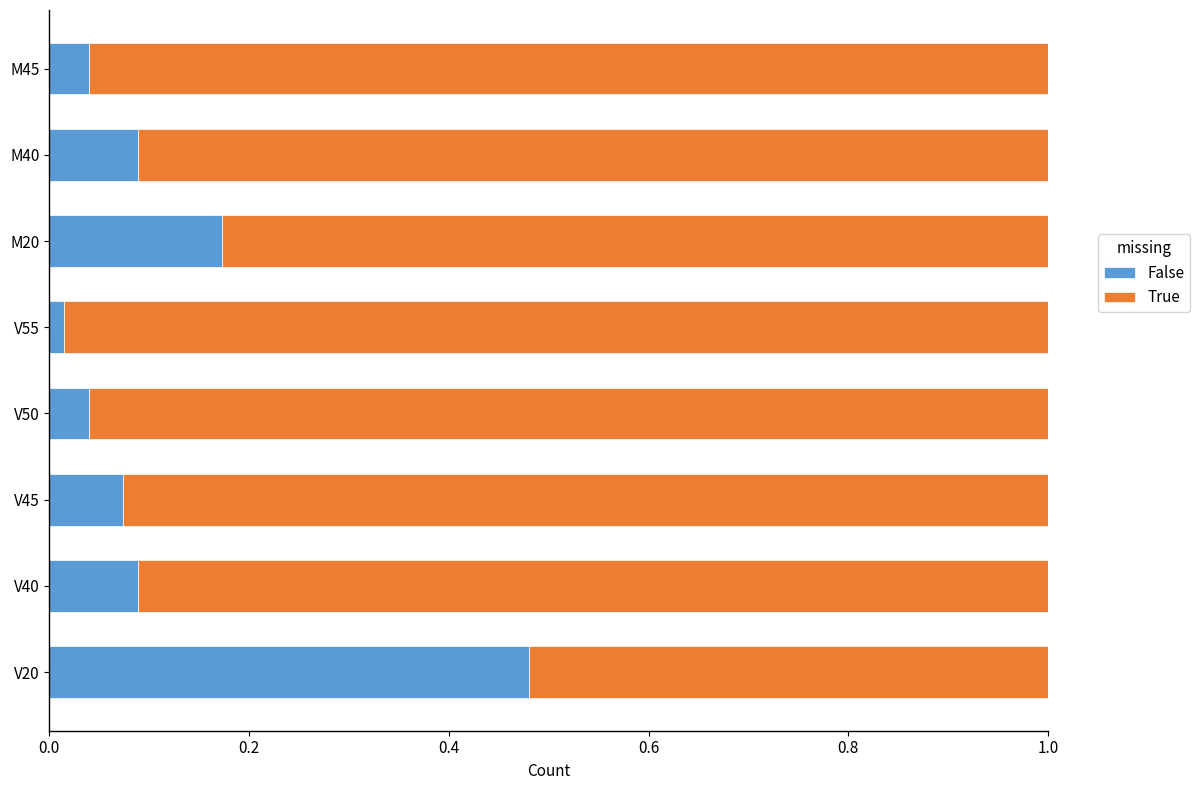

What is the difference between the False values at V20 and M20?

0.3